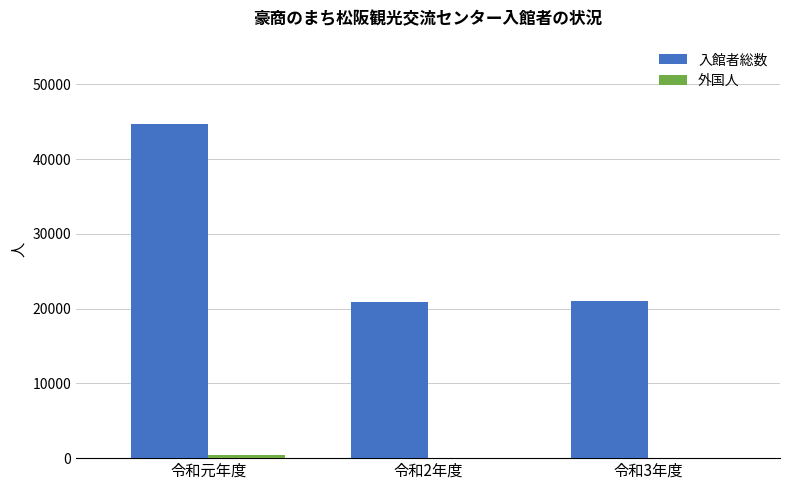

The 入館者総数 series shows 72236 at 令和元年度. True or false?

False